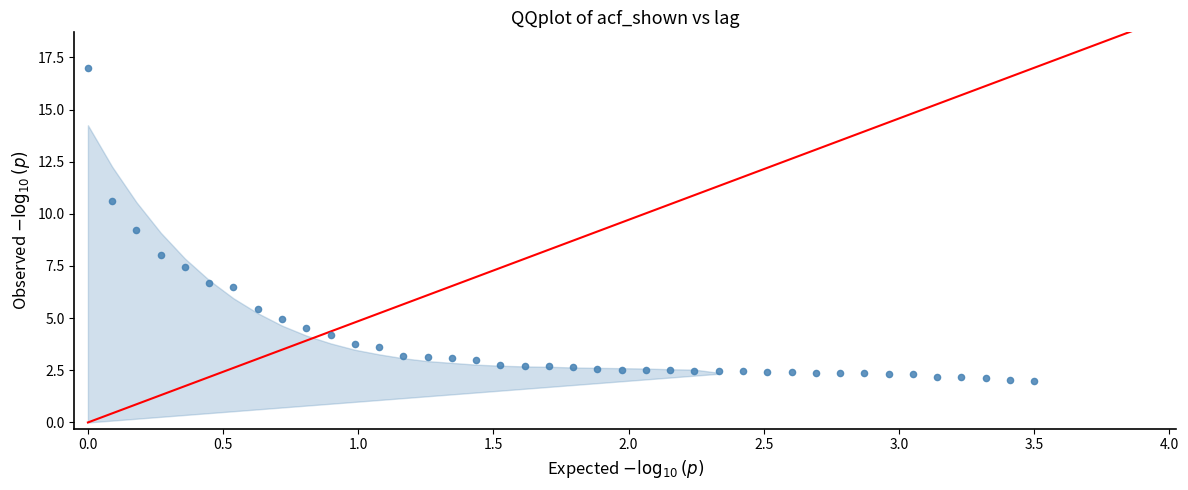

What Y value in the scatter plot is closest to 9?

9.2